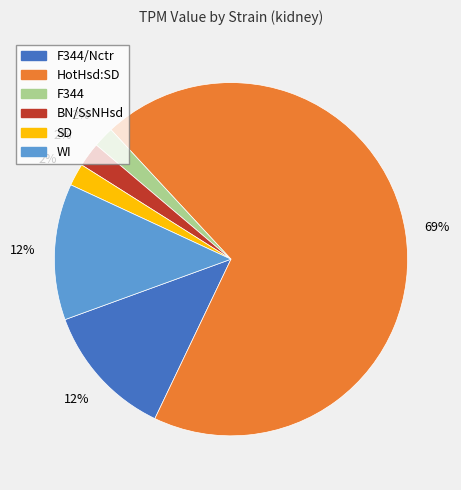

Combined, do WI and HotHsd:SD account for over 50%?

Yes